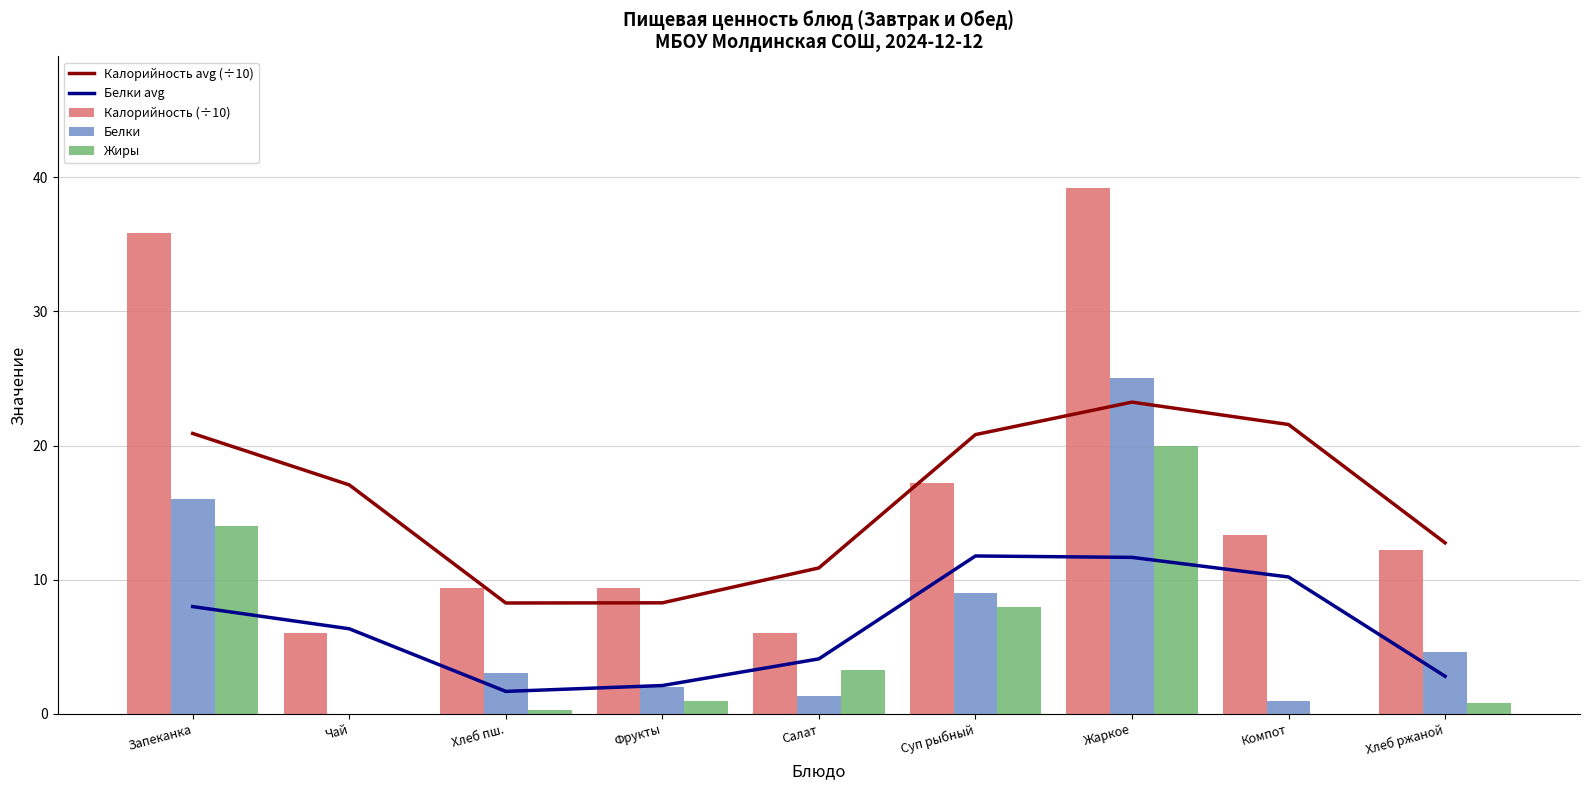

How many values in the Жиры series exceed 1?

4